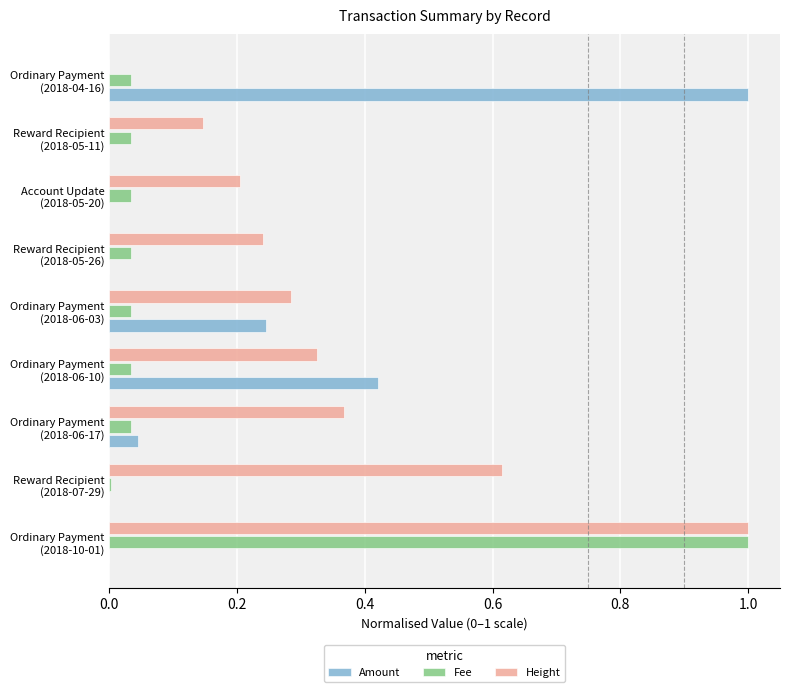

What is the sum of all Amount values?

1.7